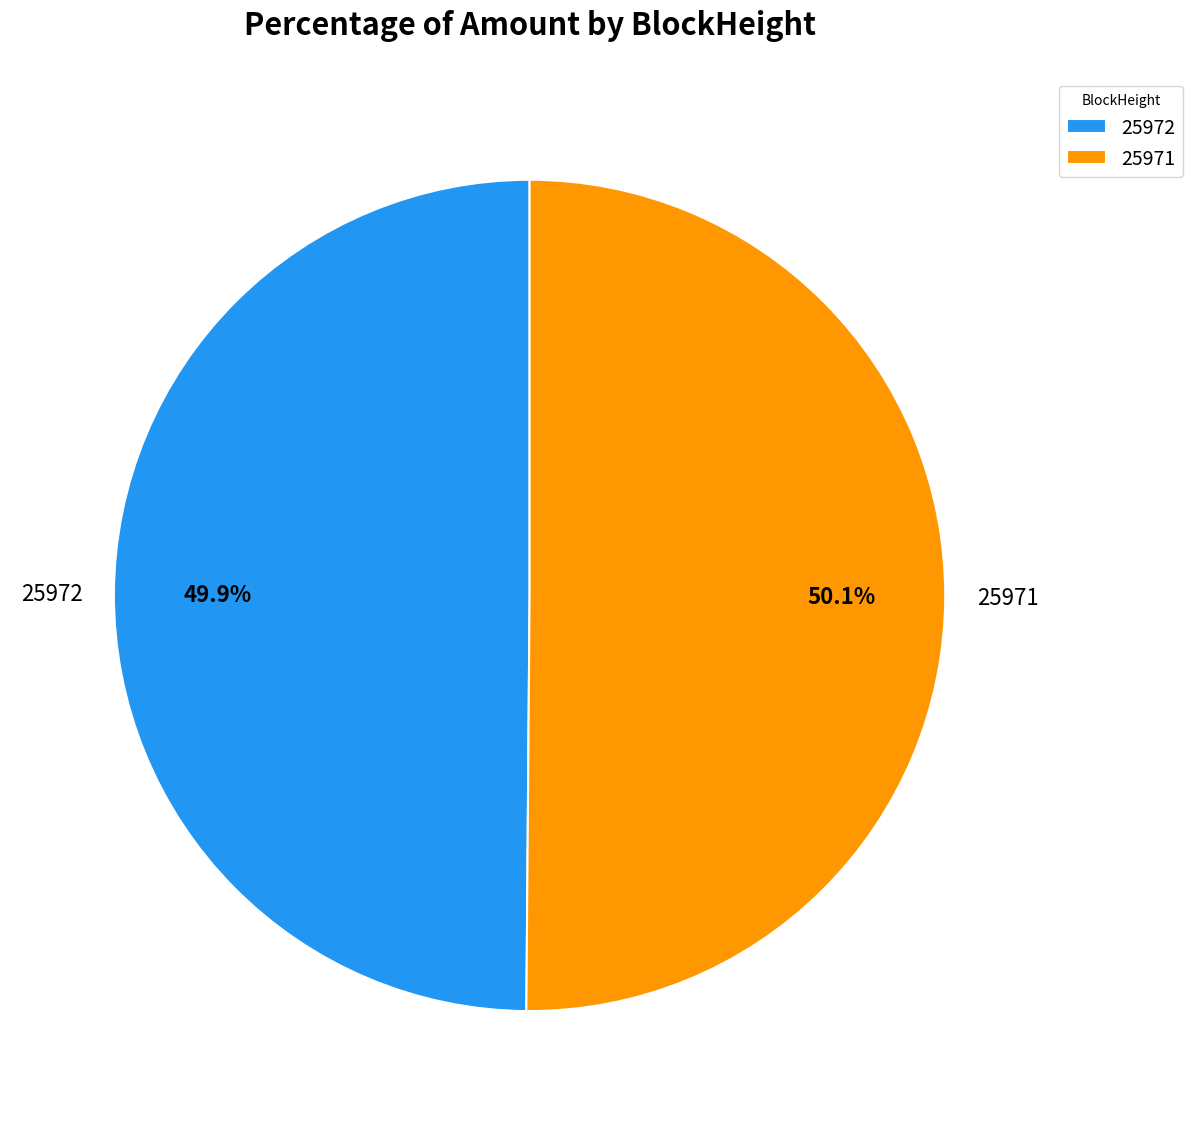

To the nearest percent, what is the combined percentage of 25972 and 25971?

100%